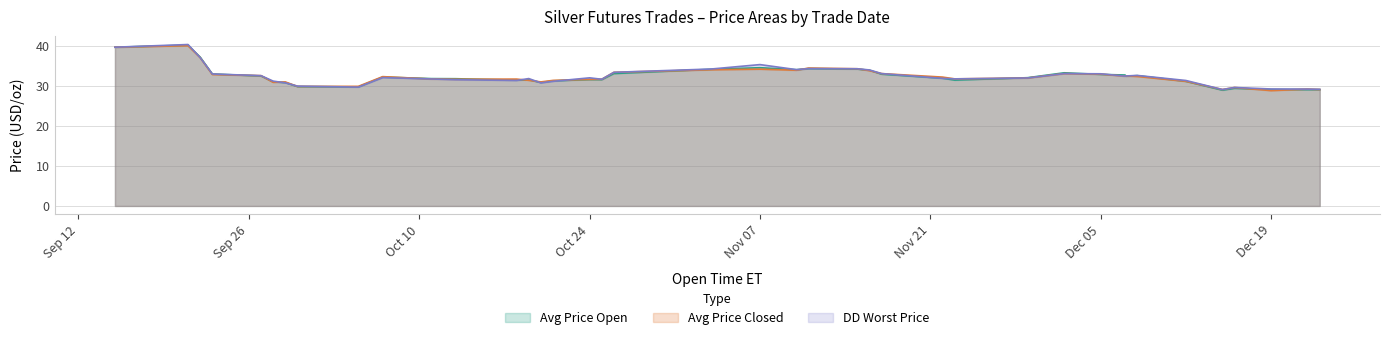

How many data points in Avg Price Open are less than 32?

20